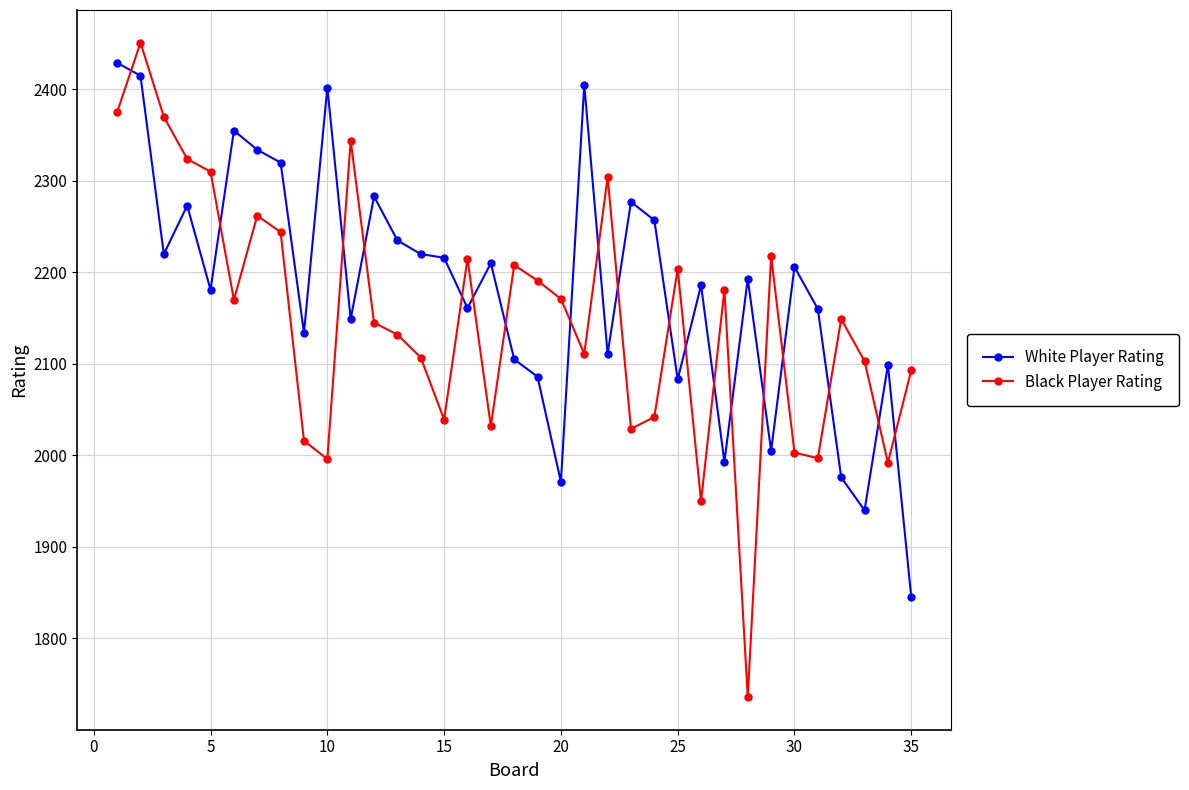

Count the number of data series in this chart.

2